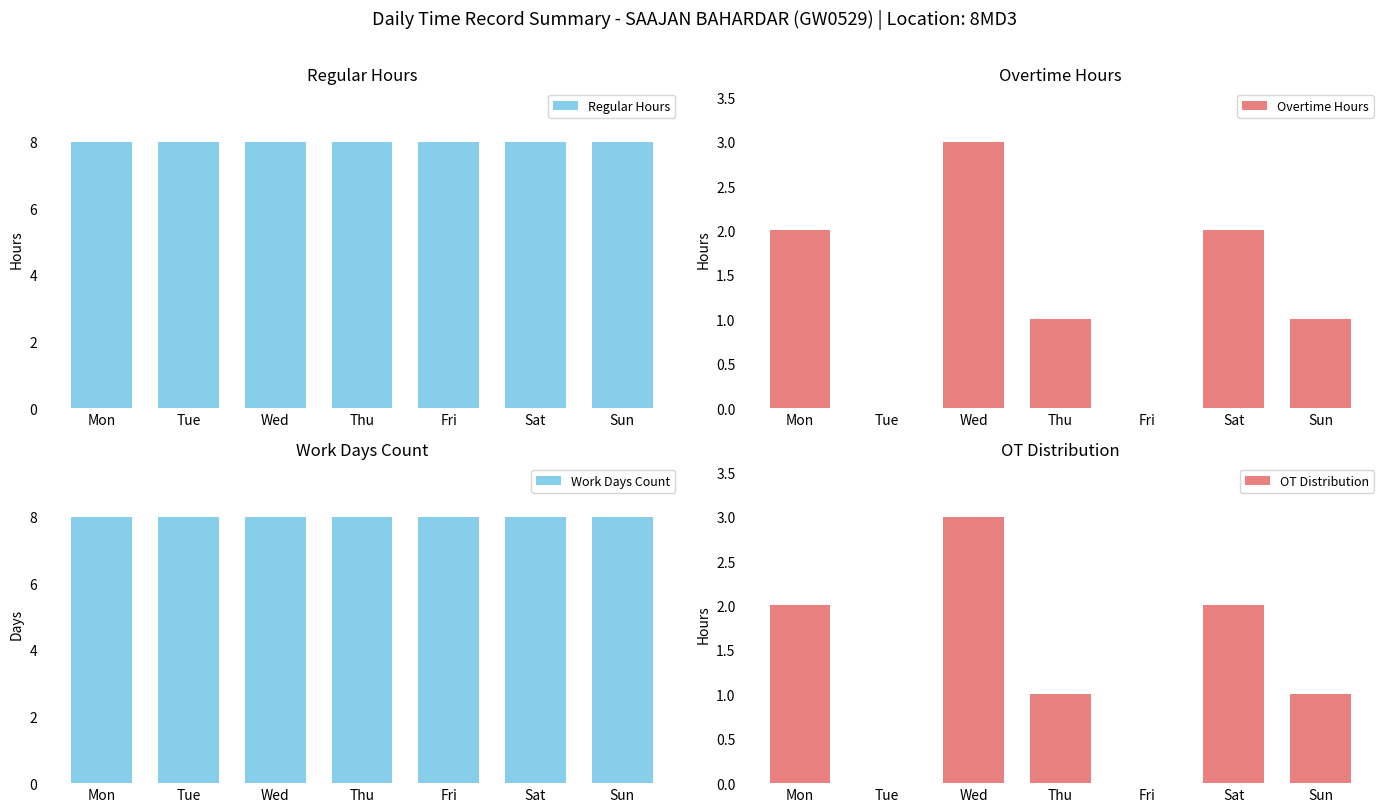

At which label is Regular Hours closest to 8?

Mon